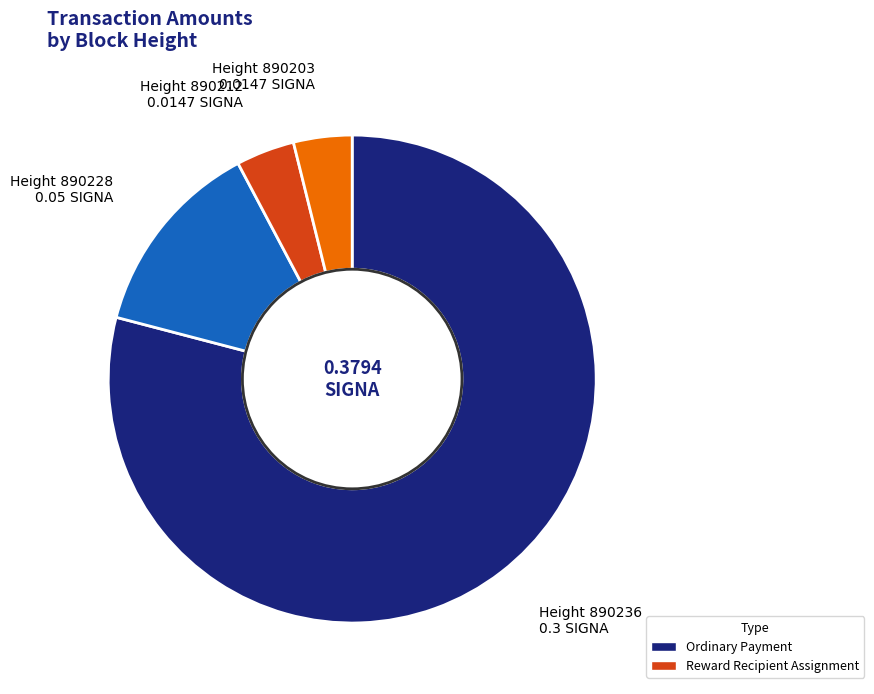

Is there a majority slice in this chart?

Yes